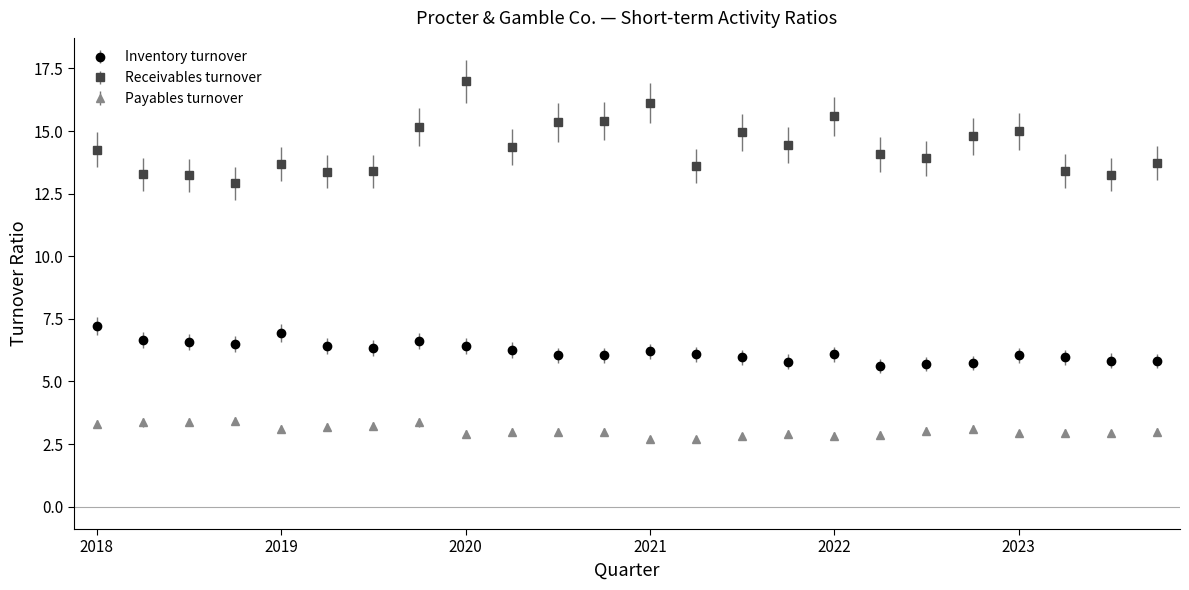

True or false: Inventory turnover and Payables turnover intersect in this chart.

False